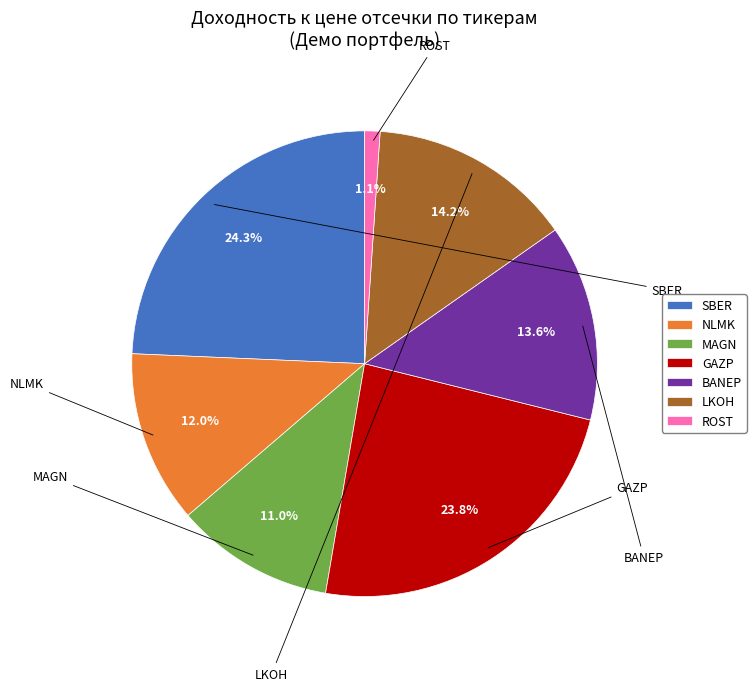

What is the smallest slice in the pie chart?

ROST